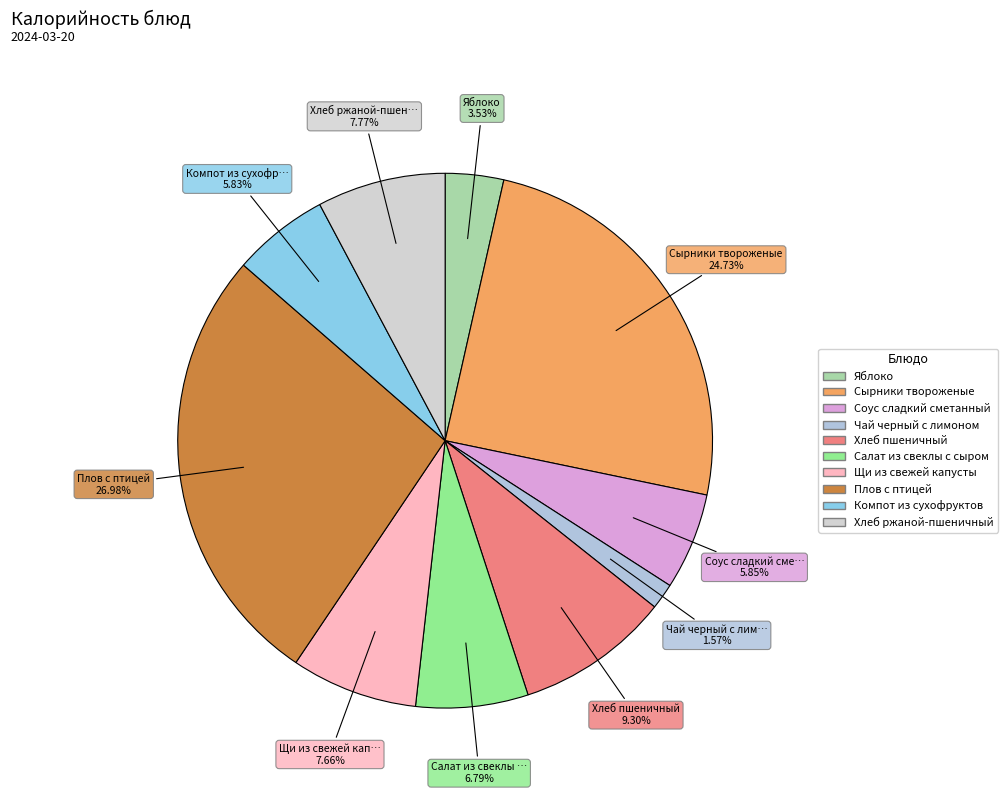

What portion of the pie excludes Салат из свеклы с сыром?

93.2%